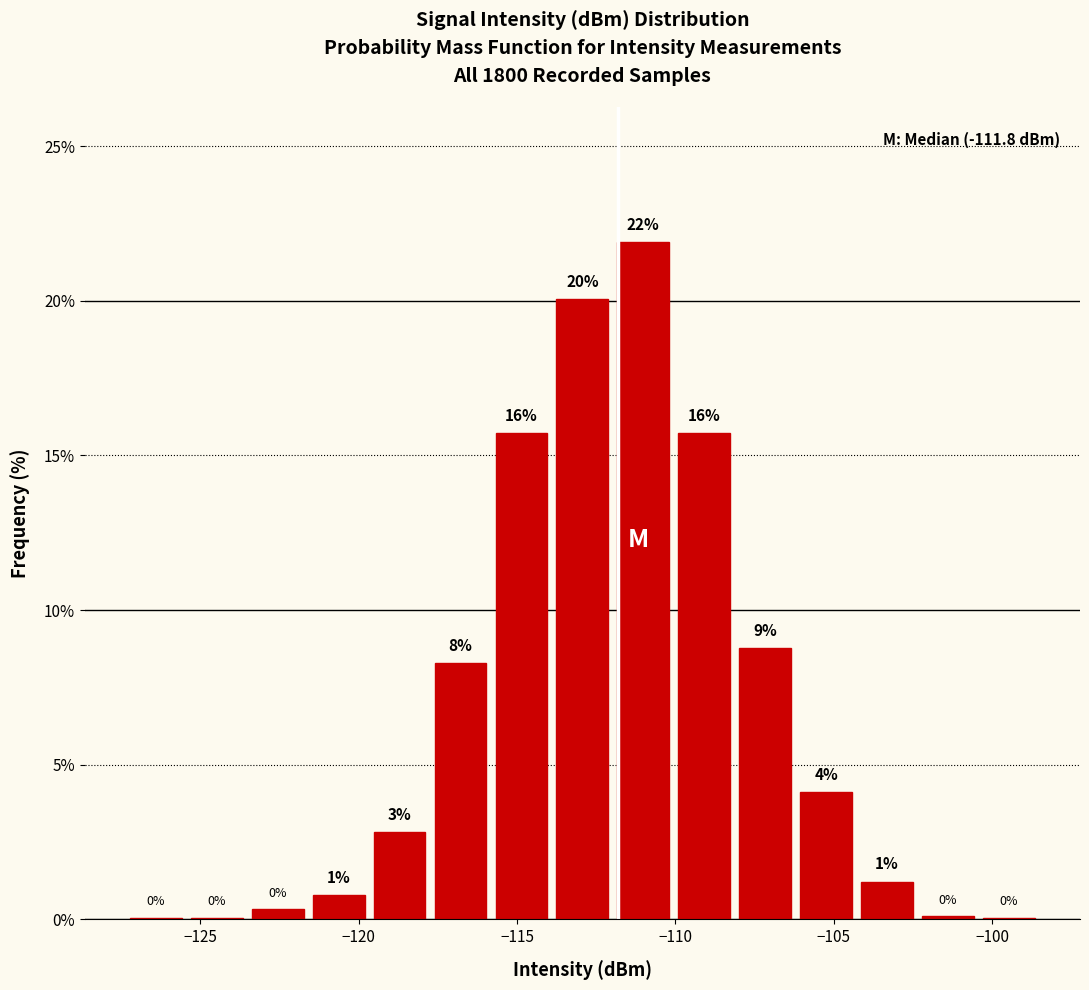

Around what value on the x-axis is the tallest bar? Give the approximate position of its centre, as read against the axis.

-111.0